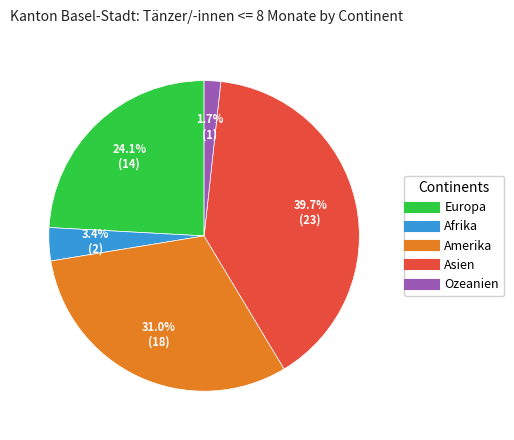

To the nearest percent, what is the combined percentage of Europa and Amerika?

55%